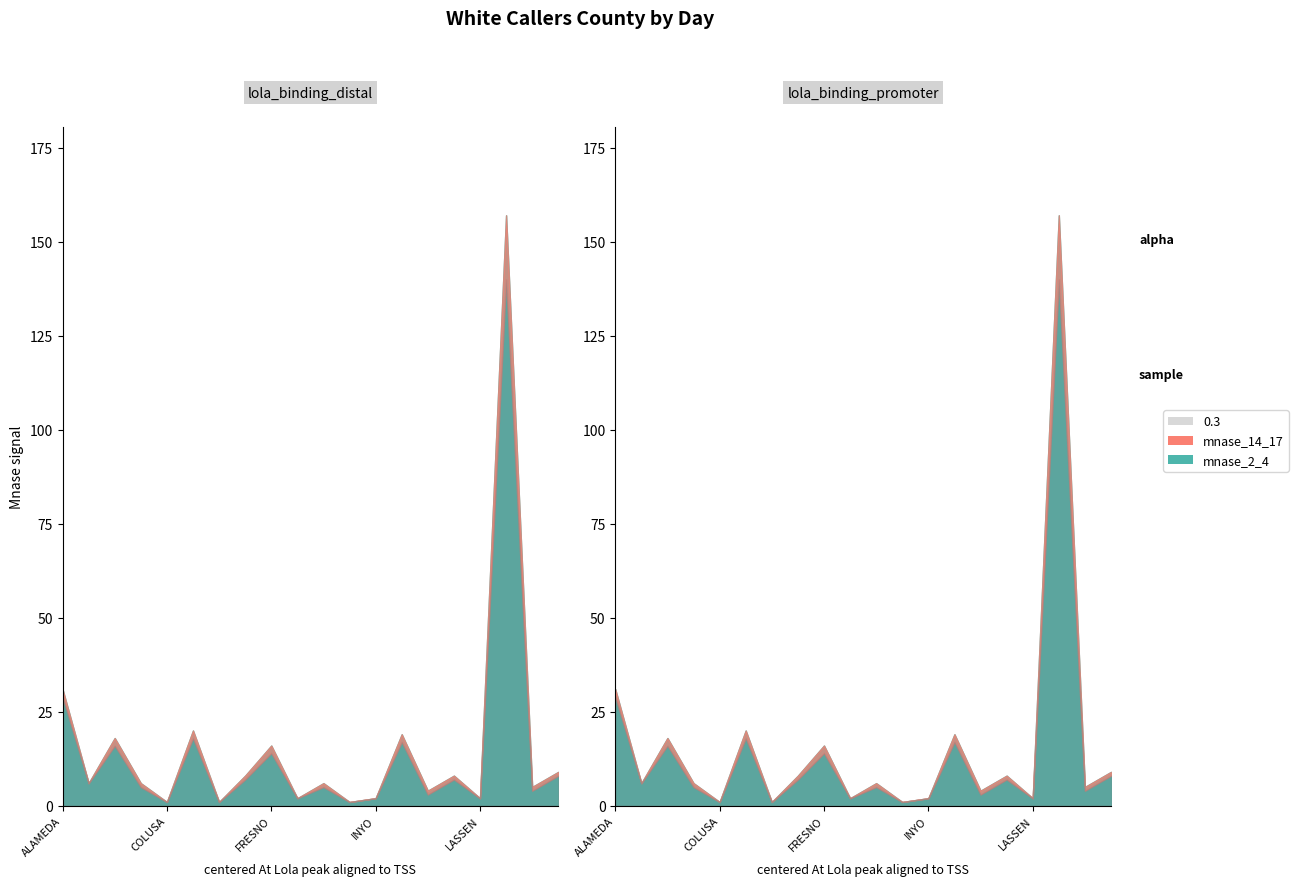

The mnase_14_17 series shows 19 at ALAMEDA. True or false?

False